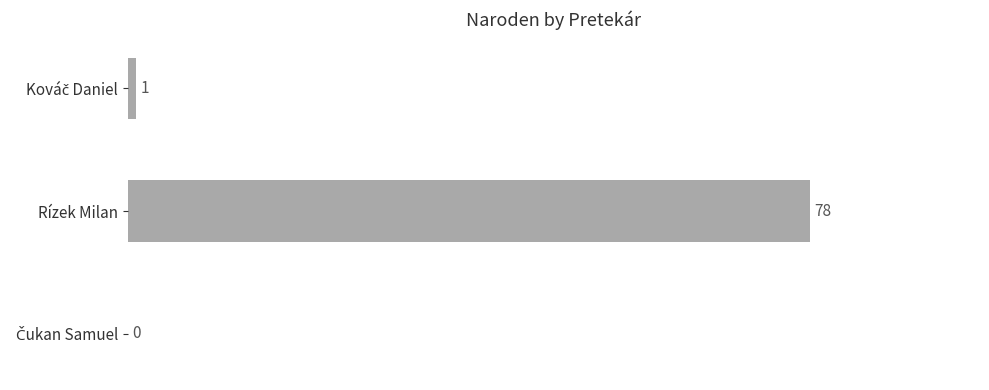

What is the sum of all values?

79